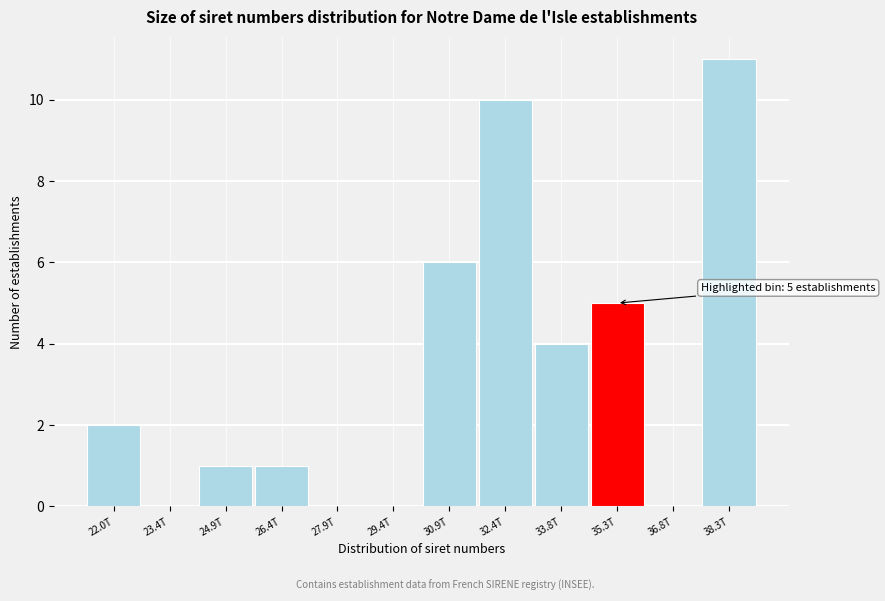

Reading left to right, extract all data points from this chart.

22.0T=2	23.4T=0	24.9T=1	26.4T=1	27.9T=0	29.4T=0	30.9T=6	32.4T=10	33.8T=4	35.3T=5	36.8T=0	38.3T=11